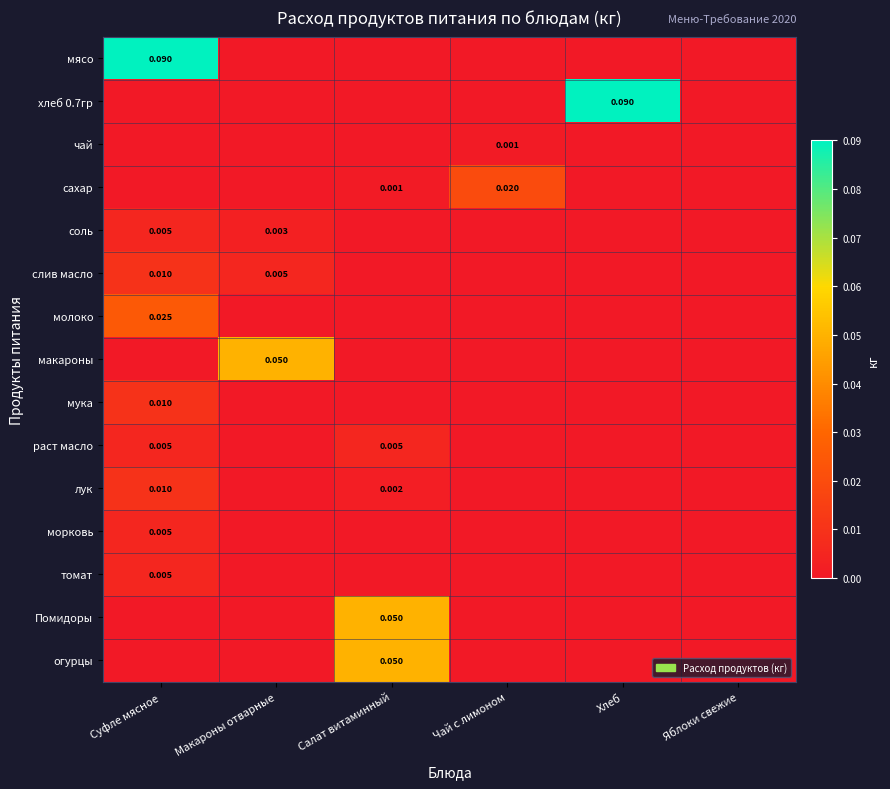

Is the value of лук at Салат витаминный greater than the value of соль at Суфле мясное?

No